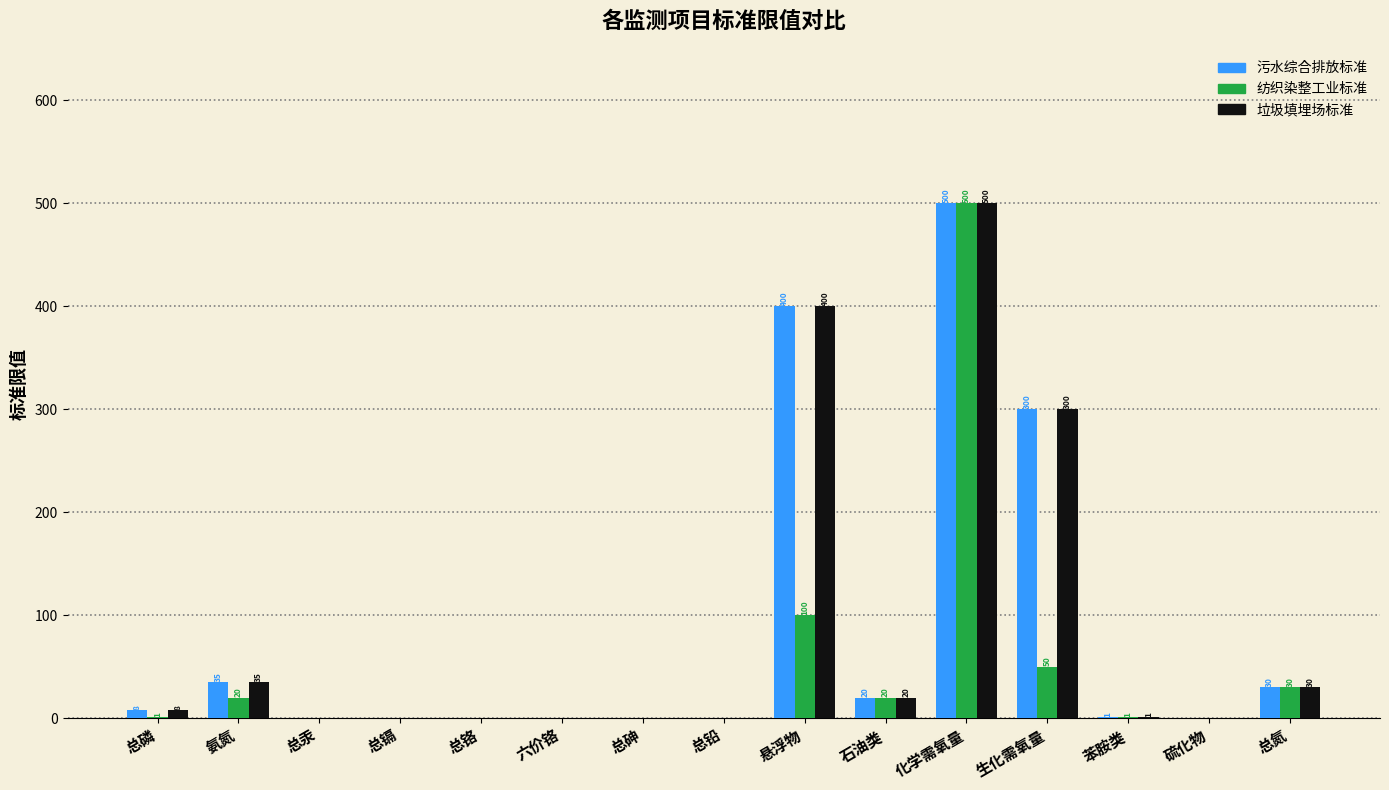

The 污水综合排放标准 series shows 1.0 at 苯胺类. True or false?

True